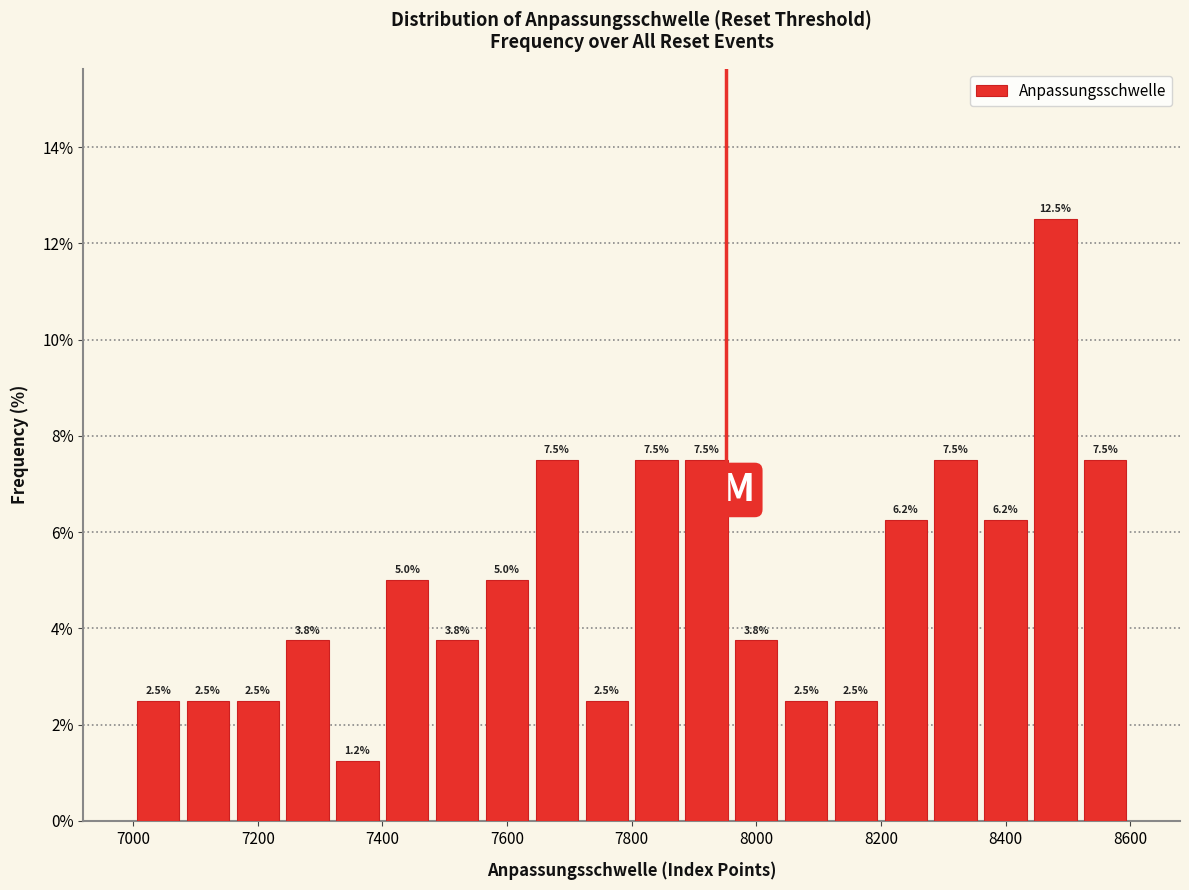

Which range on the x-axis has the tallest bar?

8440 to 8520